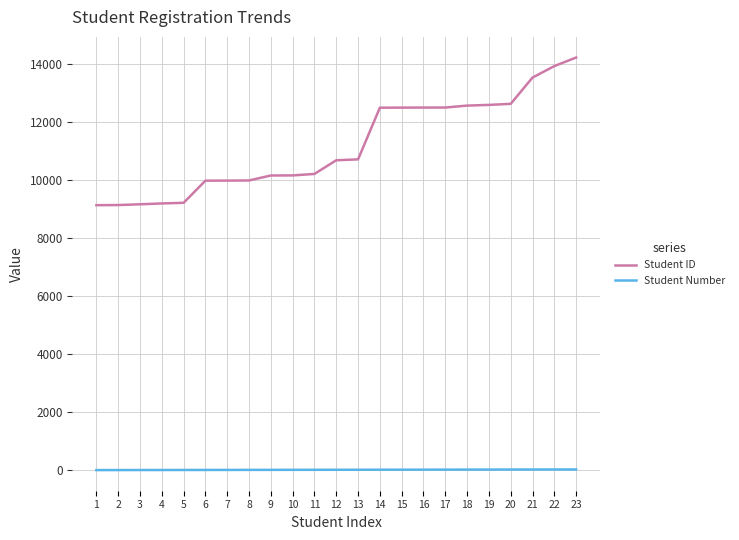

The Student Number series shows 19 at 19. True or false?

True